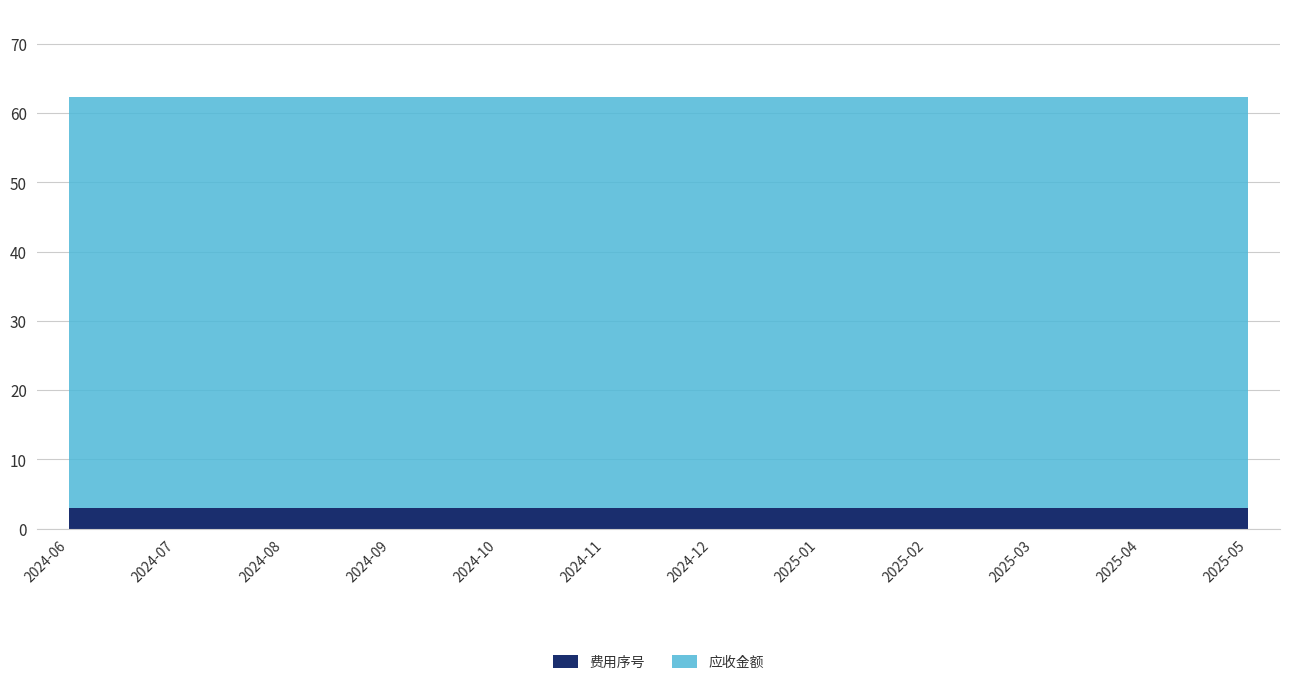

True or false: 费用序号 and 应收金额 cross at least once.

False